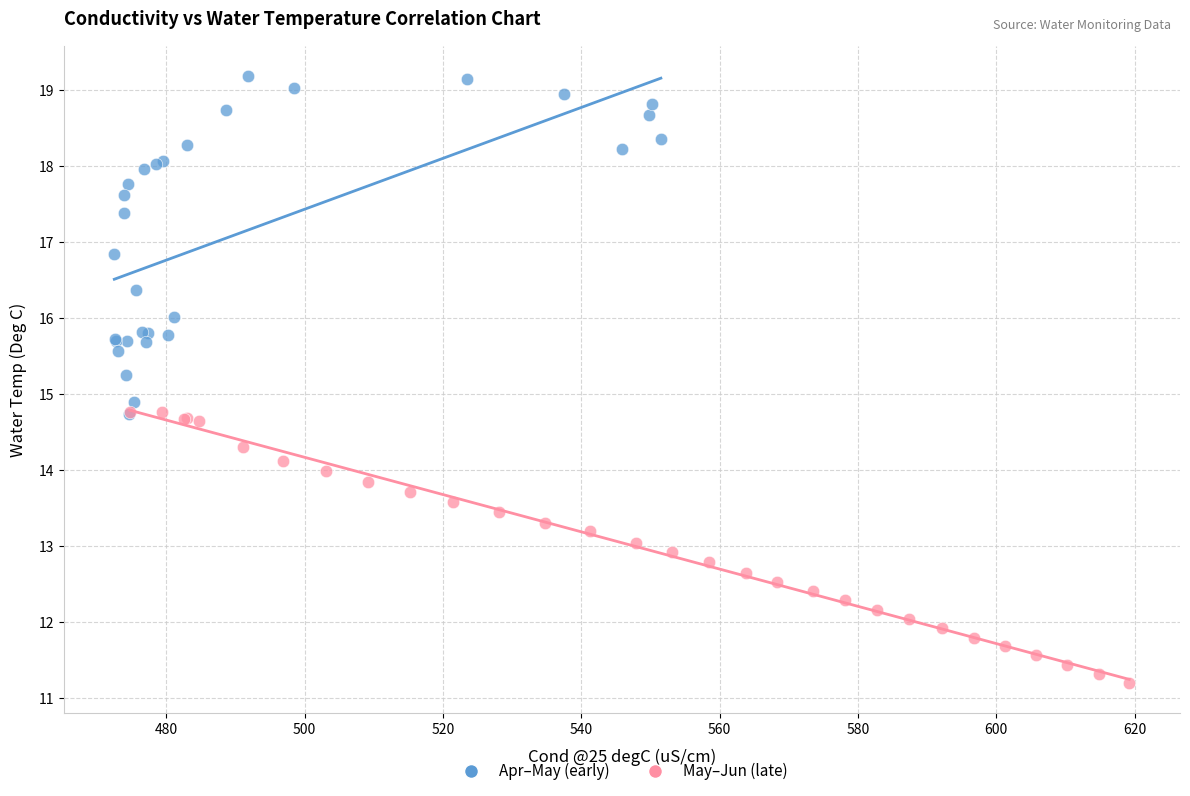

Which series reaches the minimum Y coordinate?

May–Jun (late)